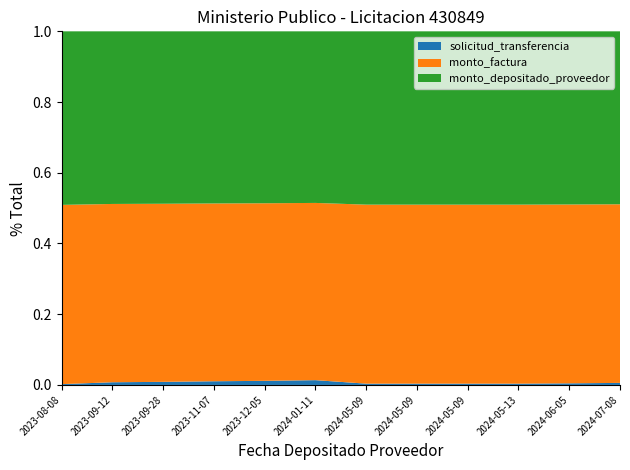

Reading left to right, list all the values displayed in this chart.

solicitud_transferencia: 107573	121108	138972	166316	184418	216250	57843	57843	57843	57578	72303	91521
monto_factura: 23741935	8000000	8000000	8000000	8000000	8000000	8000000	8000000	8000000	8000000	8000000	8000000
monto_depositado_proveedor: 22986511	7745455	7745455	7745455	7745455	7745455	7745455	7745455	7745455	7745455	7745455	7745455